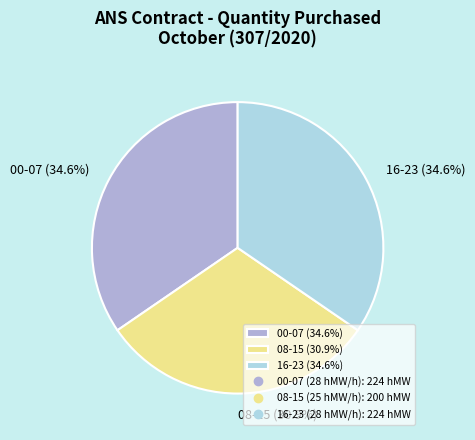

Combined, do 16-23 (34.6%) and 08-15 (30.9%) account for over 50%?

Yes